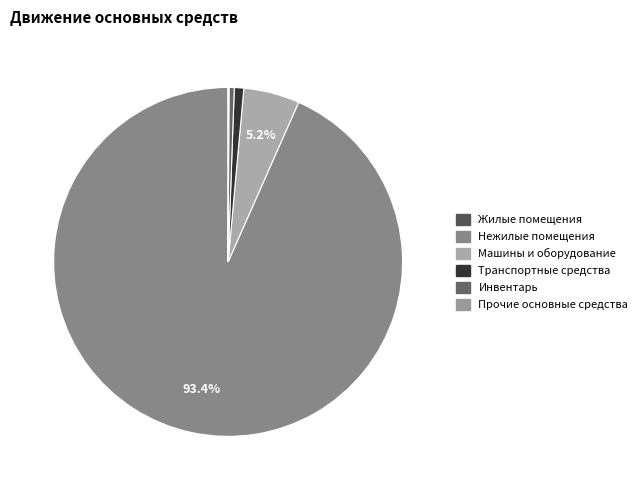

Count the number of slices in the pie.

6